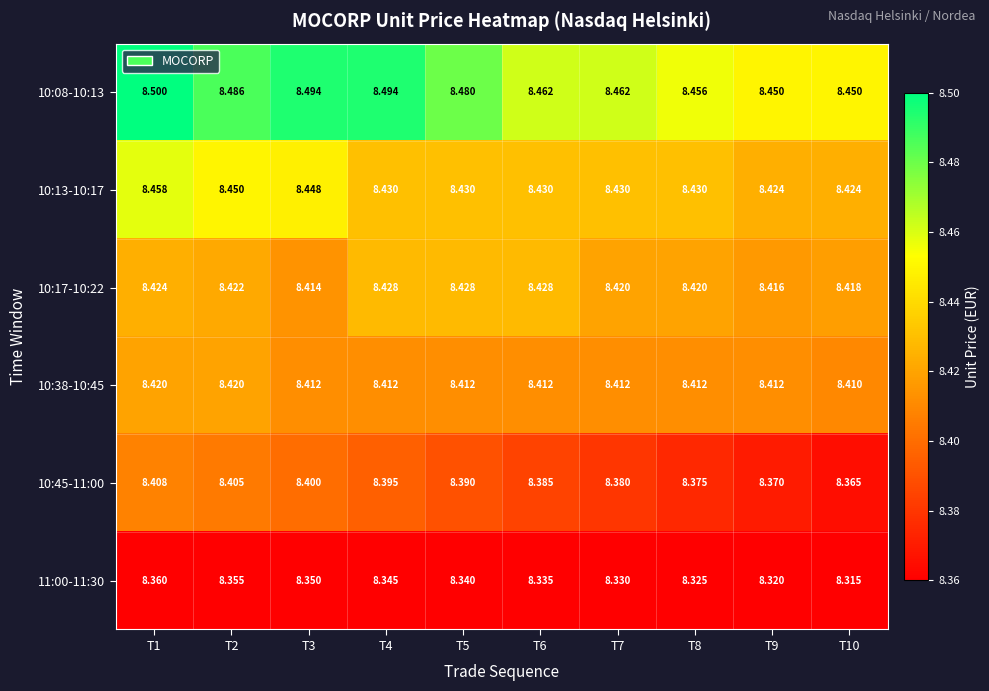

Is the value of 10:17-10:22 at T9 greater than the value of 10:45-11:00 at T8?

Yes